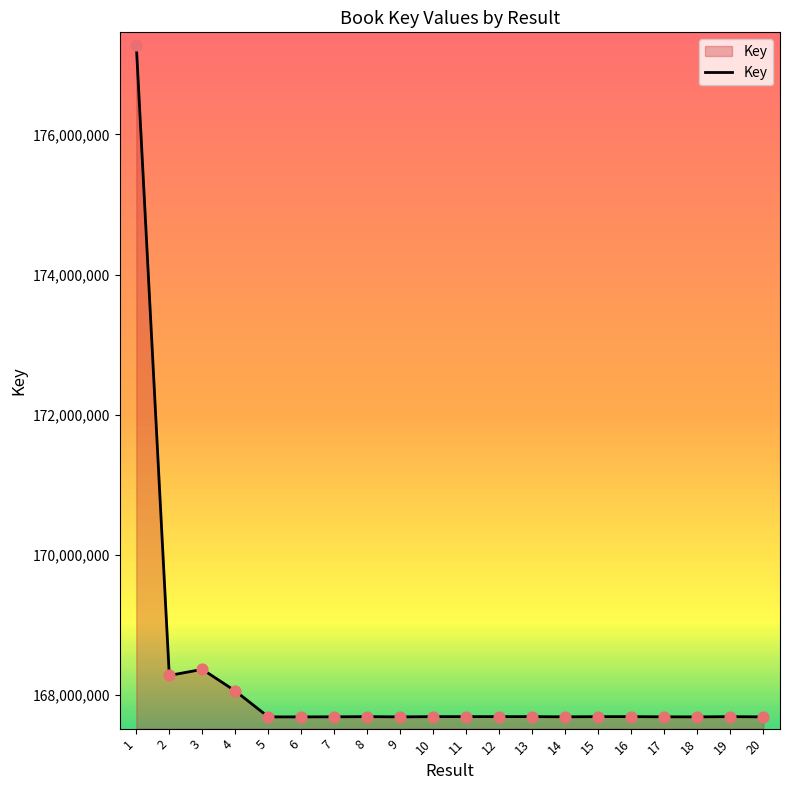

Which has a higher value, 4 or 8?

4